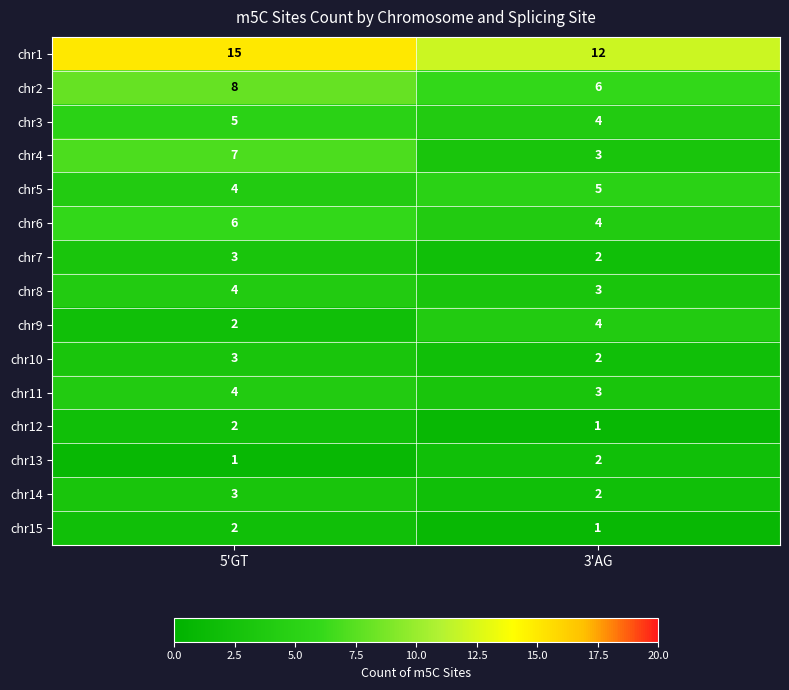

How many data points does each series have?

2